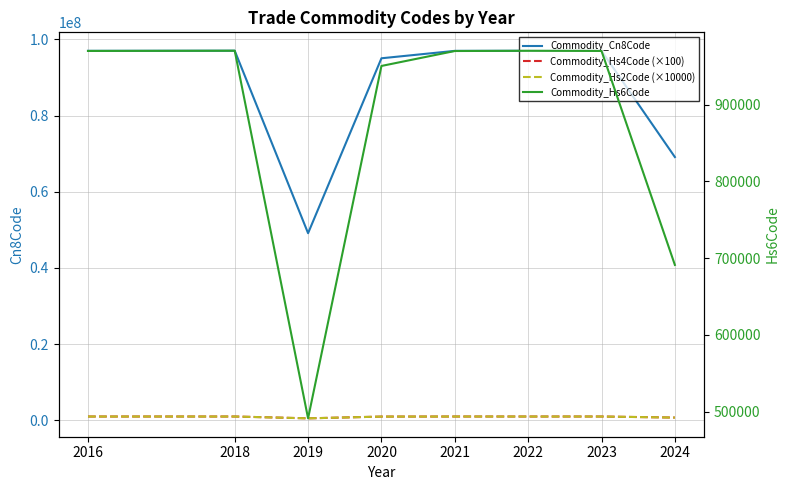

What is the lowest value of the Commodity_Hs4Code (×100) series?

491100